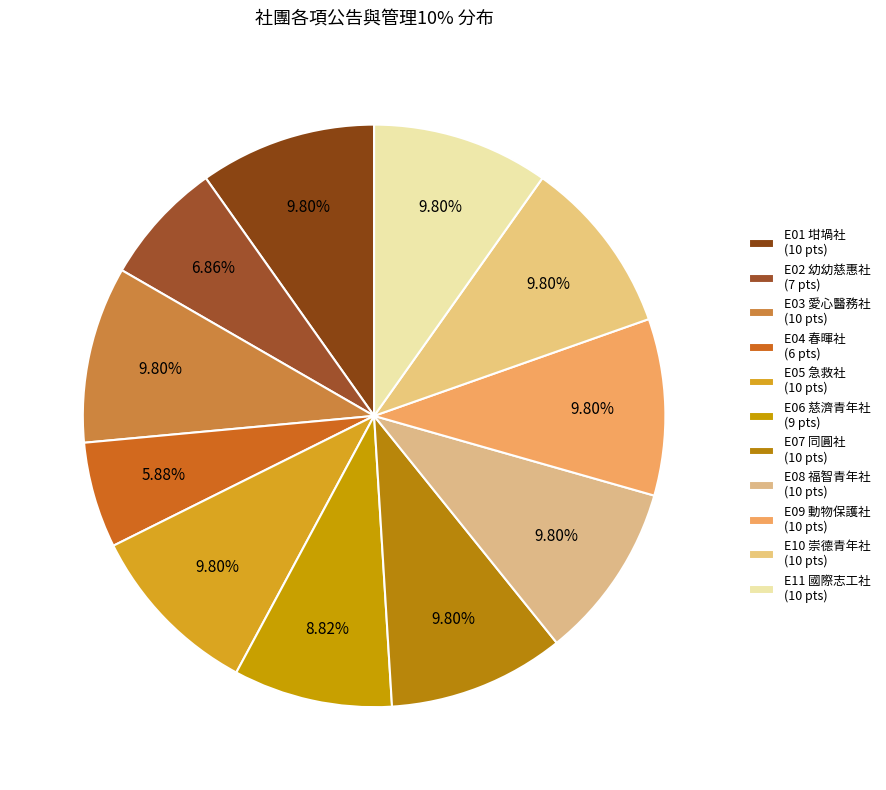

Between E02 幼幼慈惠社 and E11 國際志工社, which is larger?

E11 國際志工社